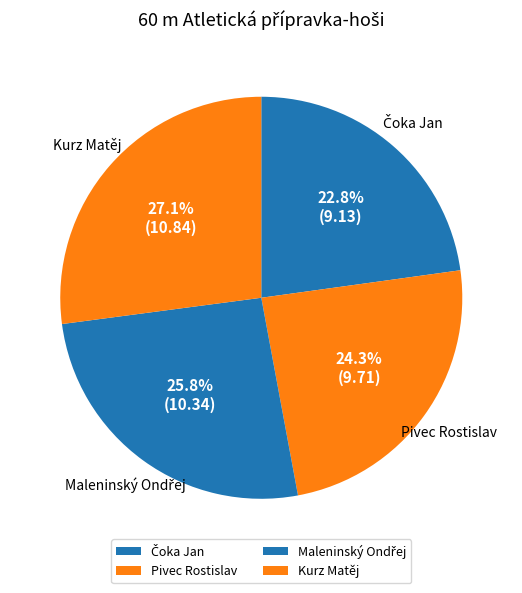

Which slice is the largest?

Kurz Matěj